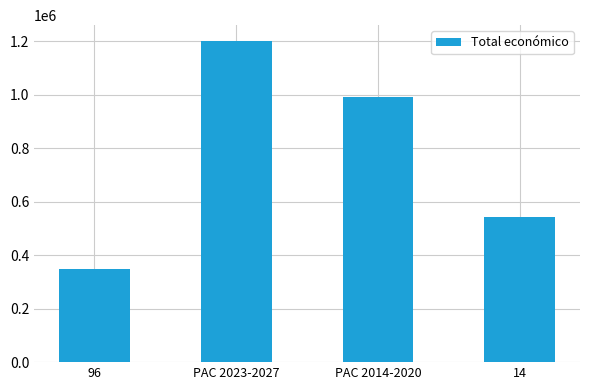

What is the value of the 3rd bar from the left?

989973